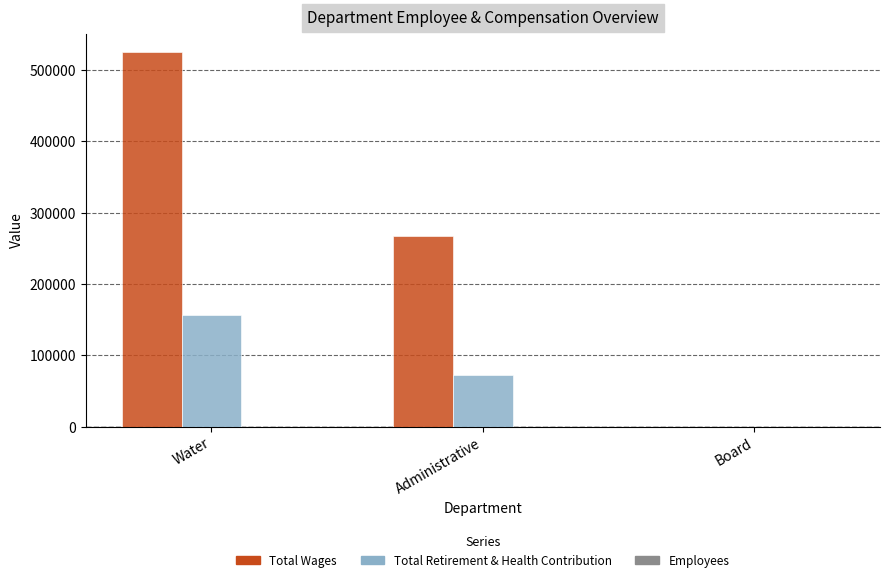

Is it true that Total Wages equals 304493 at Board?

False